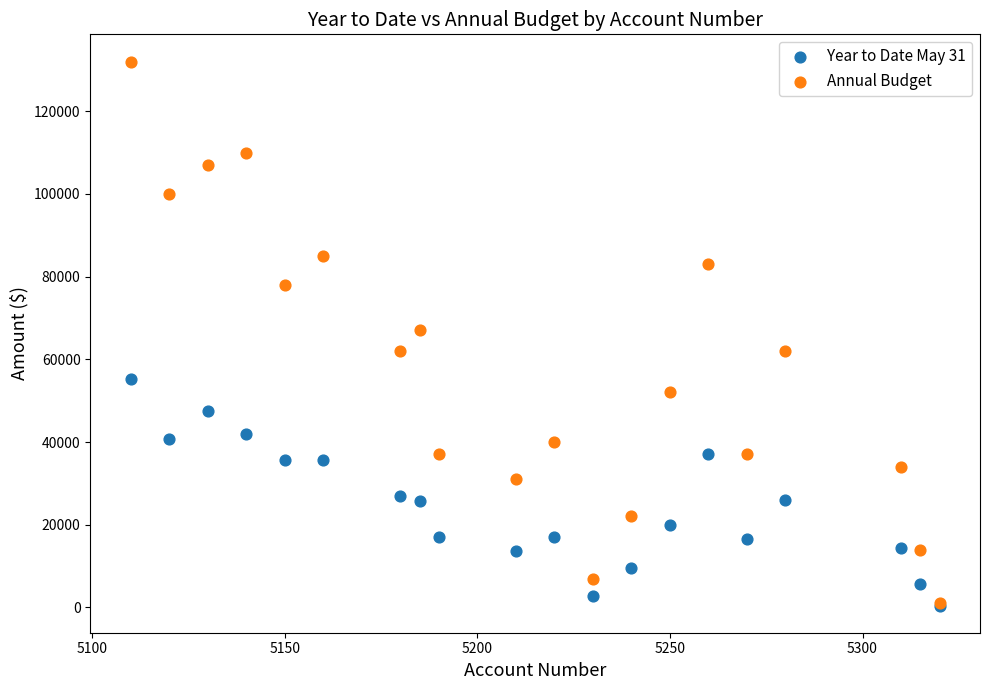

What are all the series names shown in the legend?

Year to Date May 31, Annual Budget